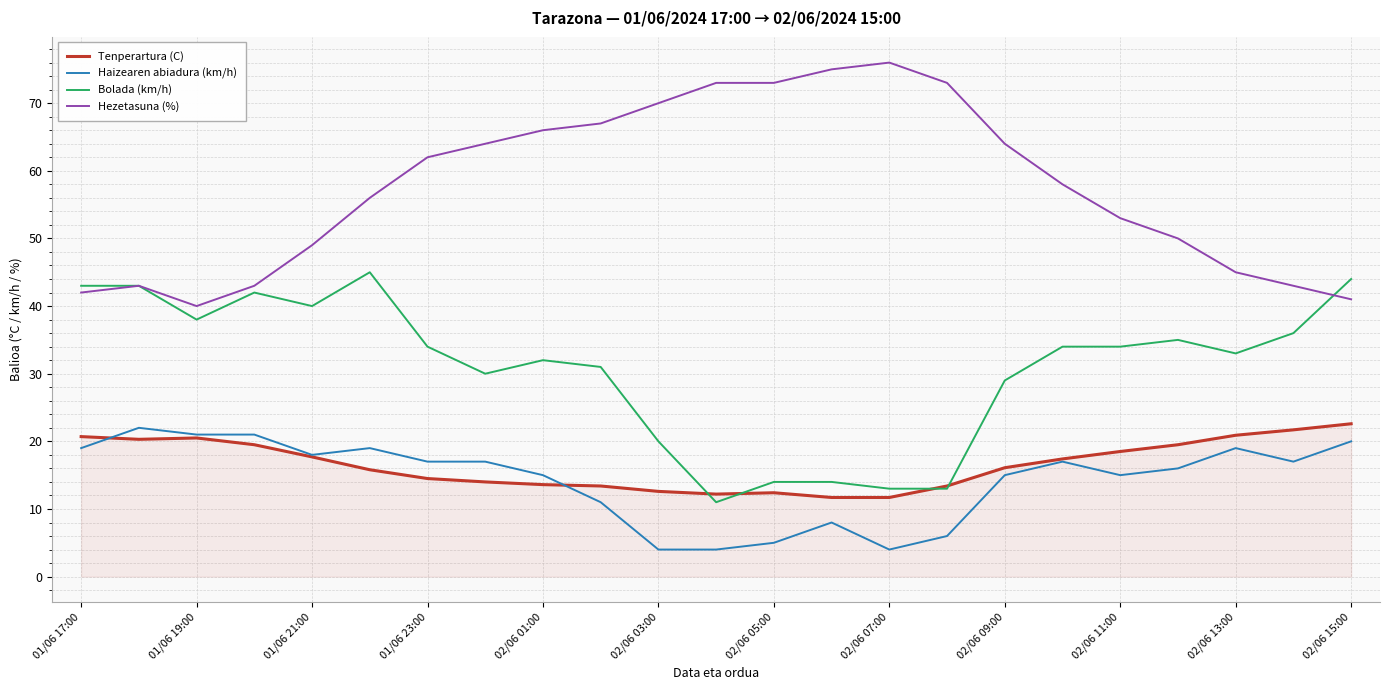

True or false: Hezetasuna (%) and Tenperartura (C) cross at least once.

False